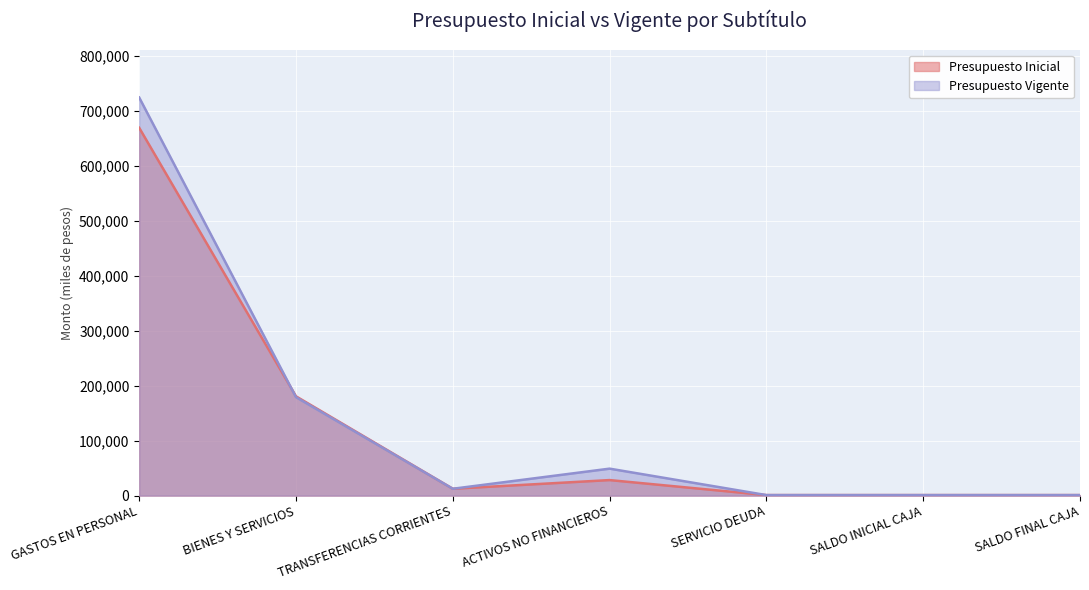

Read the Presupuesto Inicial value at GASTOS EN PERSONAL, to the nearest 10.

668700